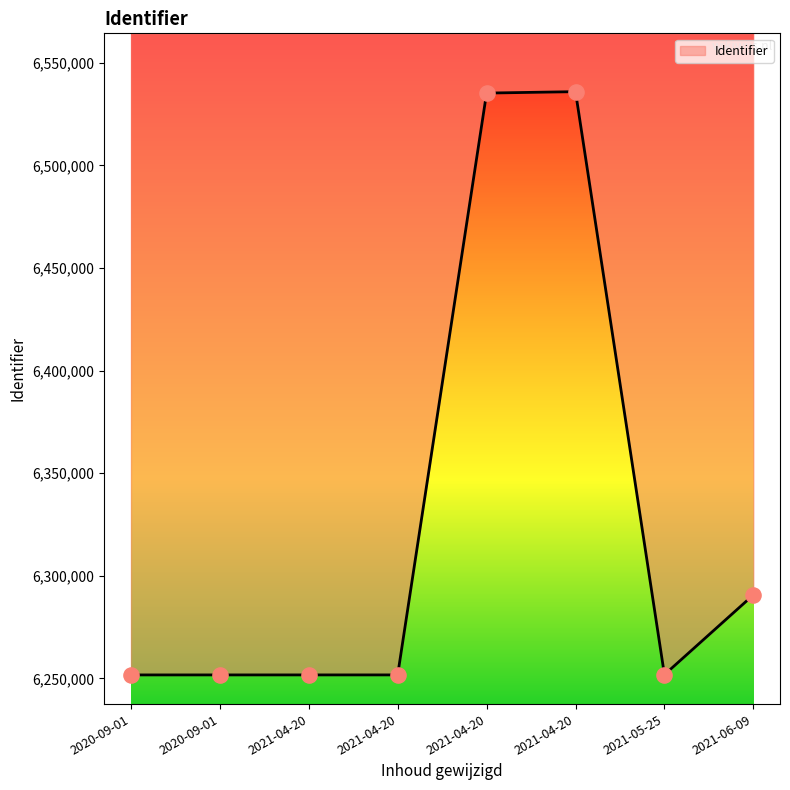

Between 2021-05-25 and 2021-06-09, which is larger?

2021-06-09